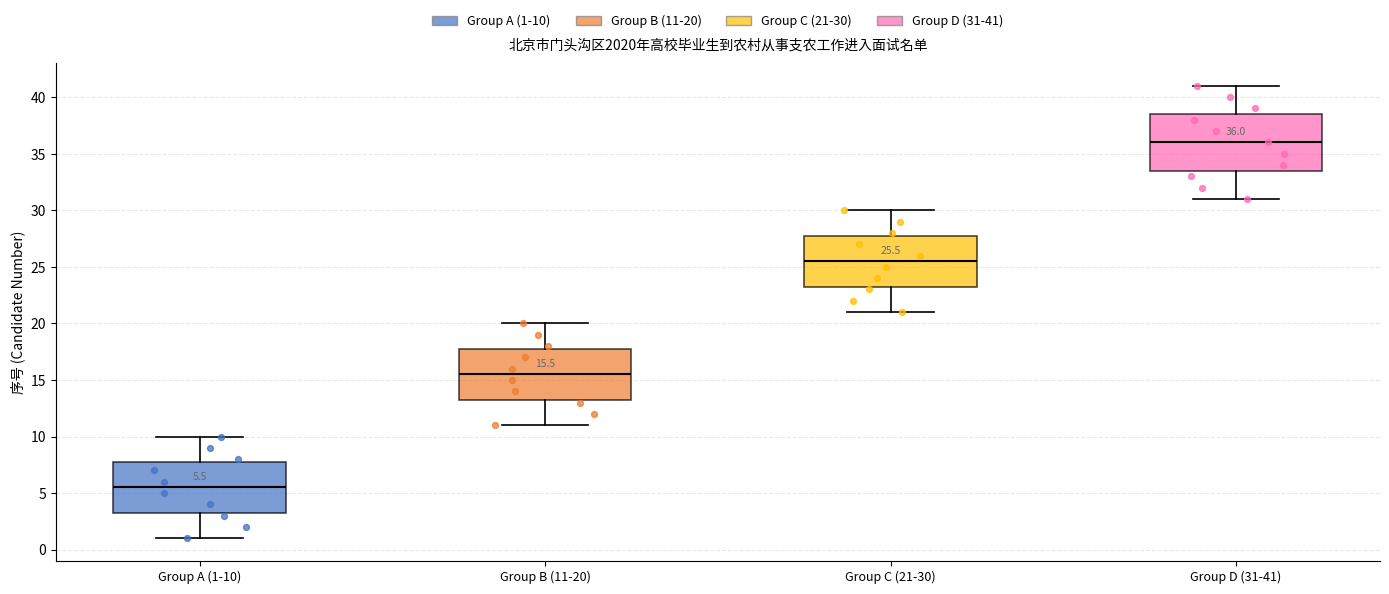

Comparing the boxes themselves (not the whiskers), which one is the tallest?

Group D (31-41)